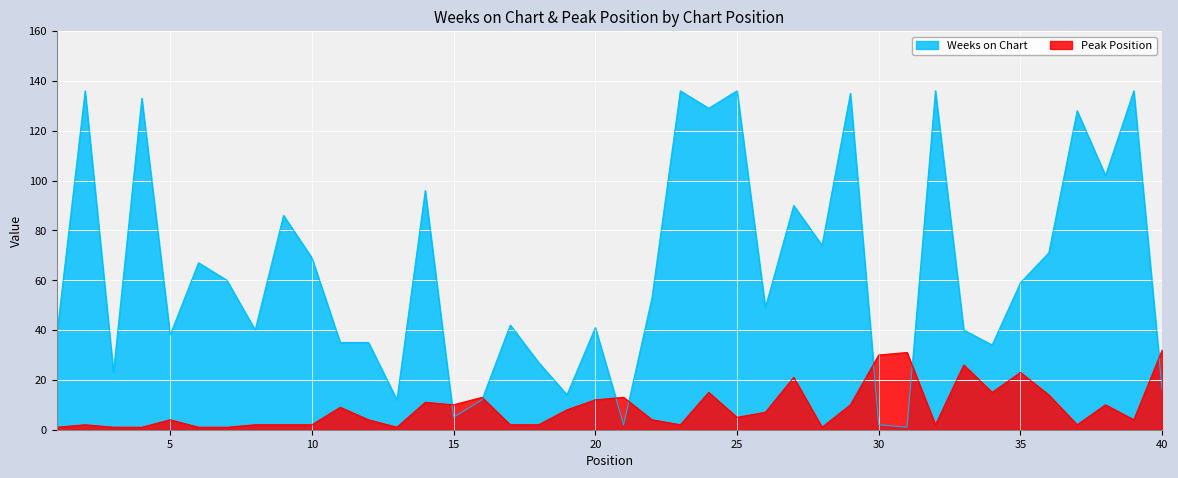

Which category has the lowest value in the Weeks on Chart series?

31